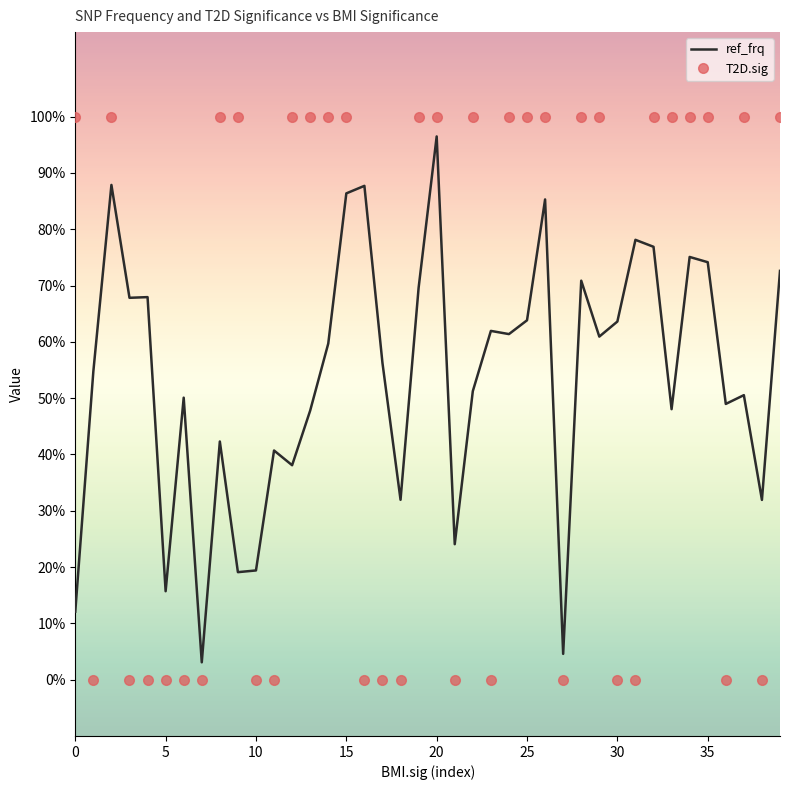

Which series has the largest total across all categories?

T2D.sig